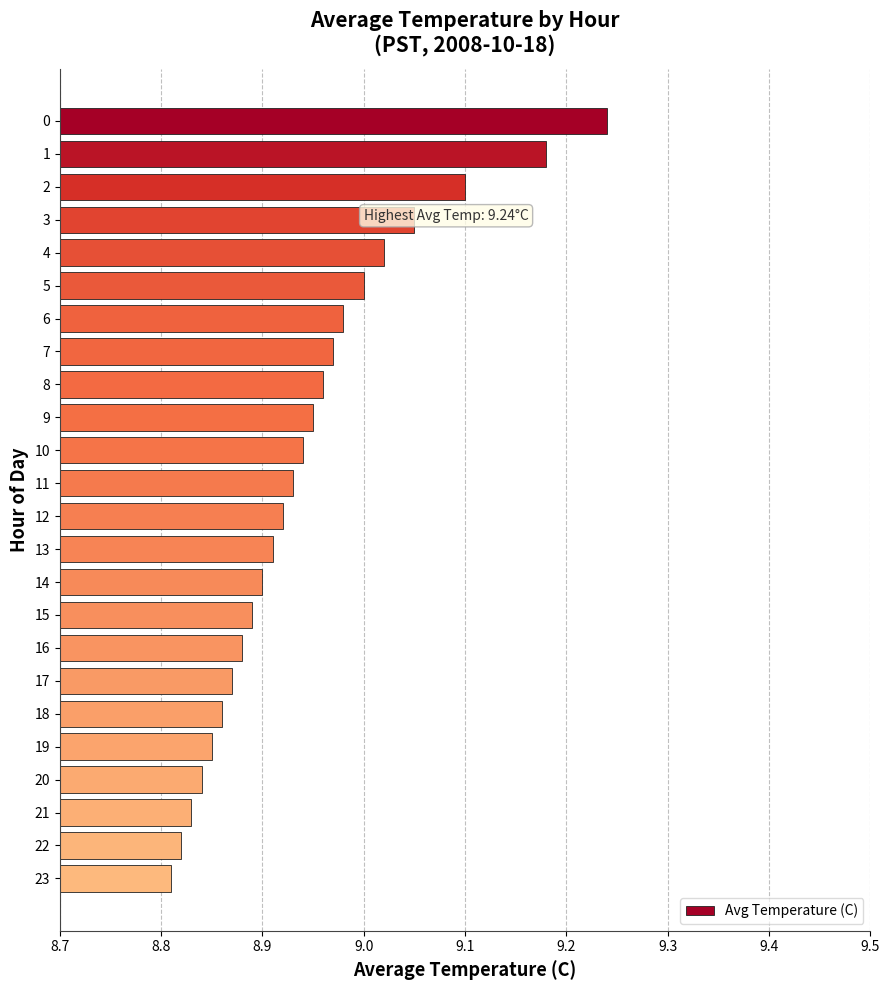

List the labels in order of value, largest first.

0, 1, 2, 3, 4, 5, 6, 7, 8, 9, 10, 11, 12, 13, 14, 15, 16, 17, 18, 19, 20, 21, 22, 23